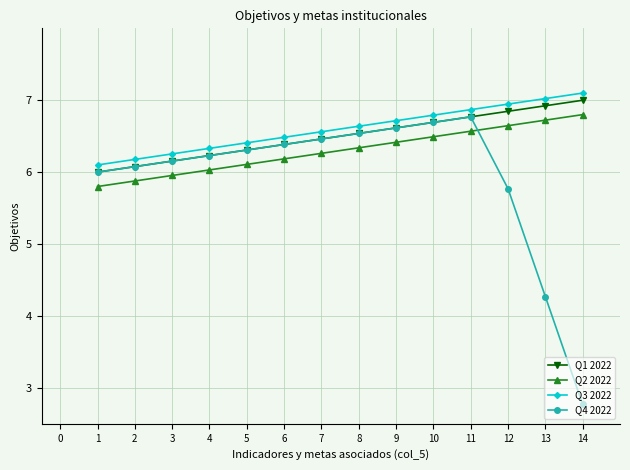

What is the difference between the maximum and second lowest values in the Q2 2022 series?

0.9